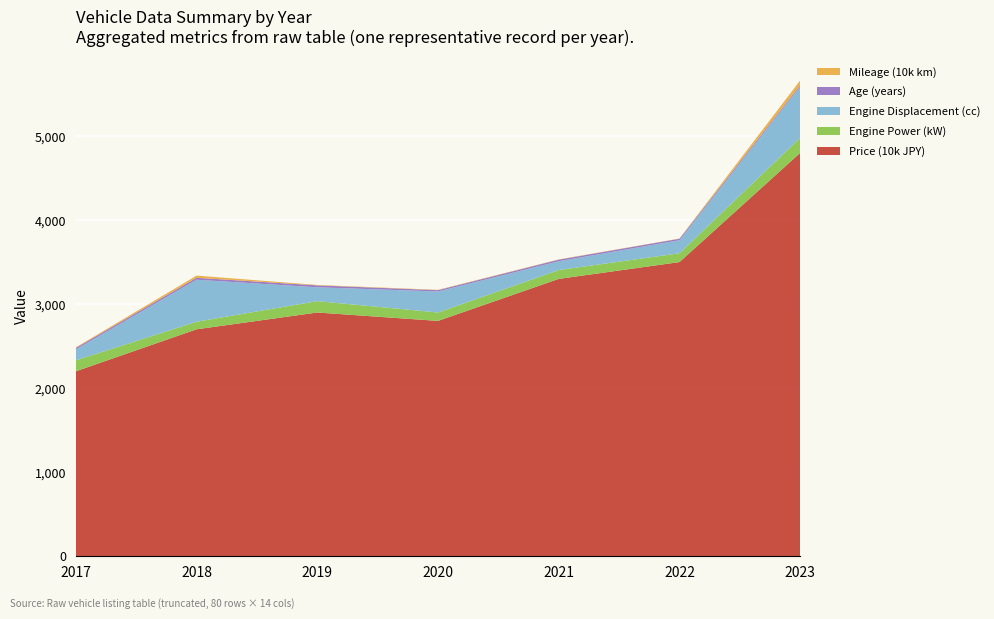

Reading right to left, what are all the values shown in this chart?

Price (10k JPY): 2023=4800	2022=3500	2021=3300	2020=2800	2019=2900	2018=2700	2017=2200
Engine Power (kW): 2023=180	2022=105	2021=105	2020=100	2019=135	2018=90	2017=130
Engine Displacement (cc): 2023=610	2022=155	2021=105	2020=250	2019=165	2018=500	2017=130
Age (years): 2023=16	2022=18	2021=19	2020=16	2019=23	2018=23	2017=18
Mileage (10k km): 2023=56	2022=2	2021=3	2020=4	2019=5	2018=26	2017=7